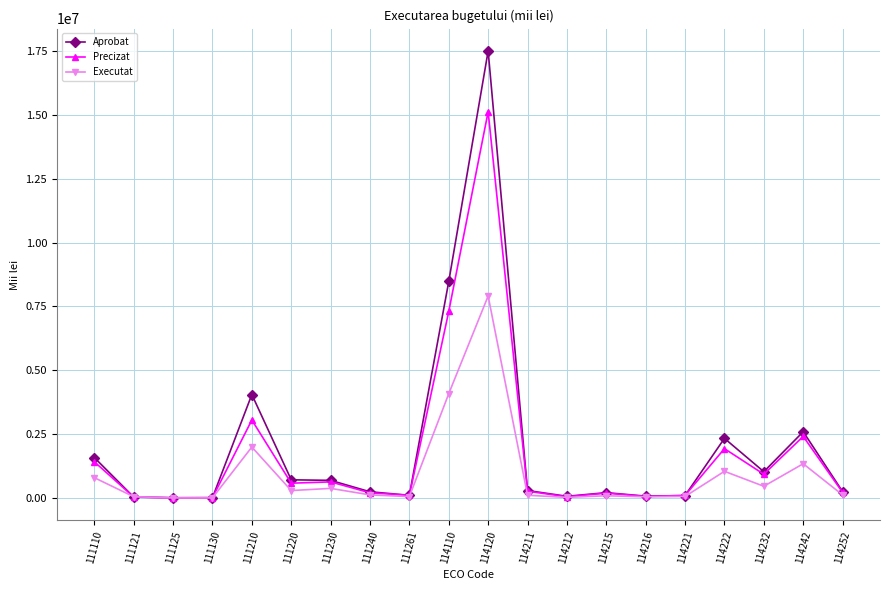

Is this an area chart (filled region under the line)?

No